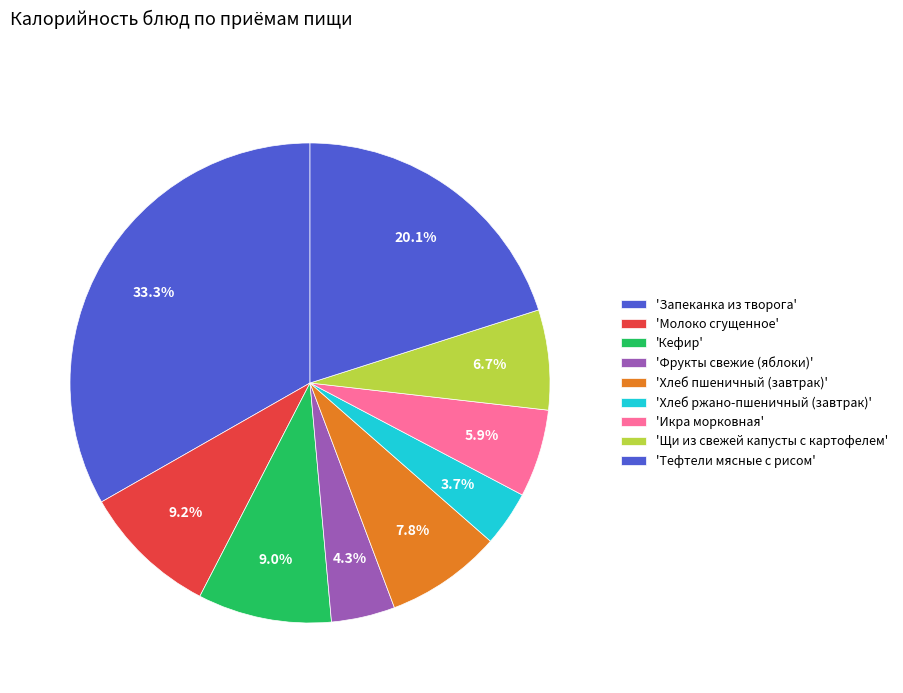

How many slices are in this pie chart?

9